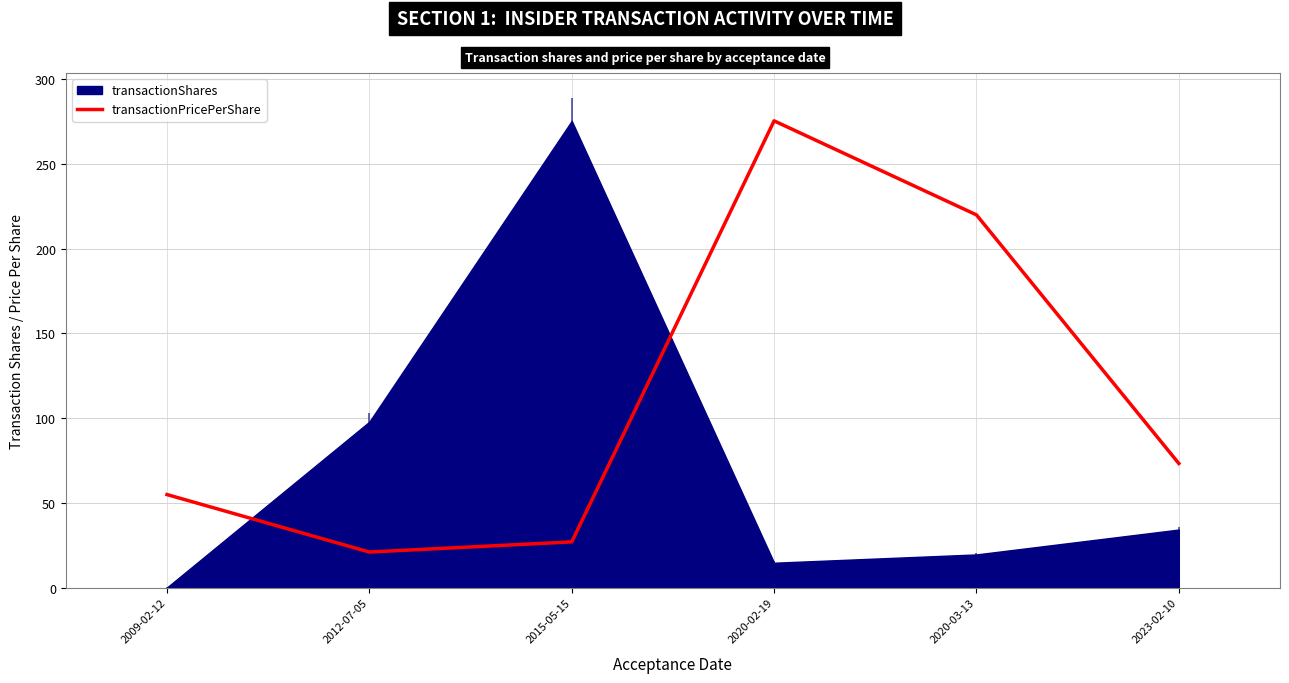

What is the sum of all values?

671.7